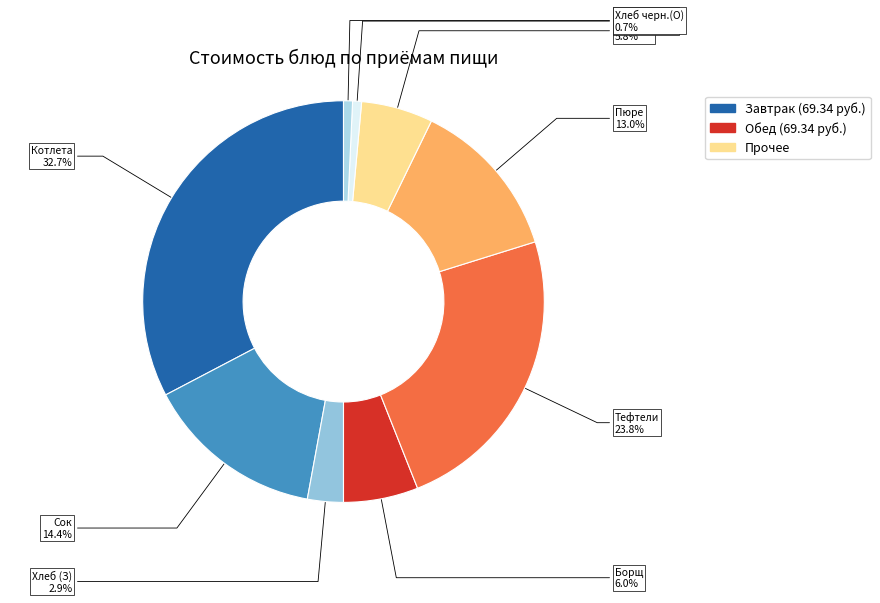

Count the number of slices in the pie.

9